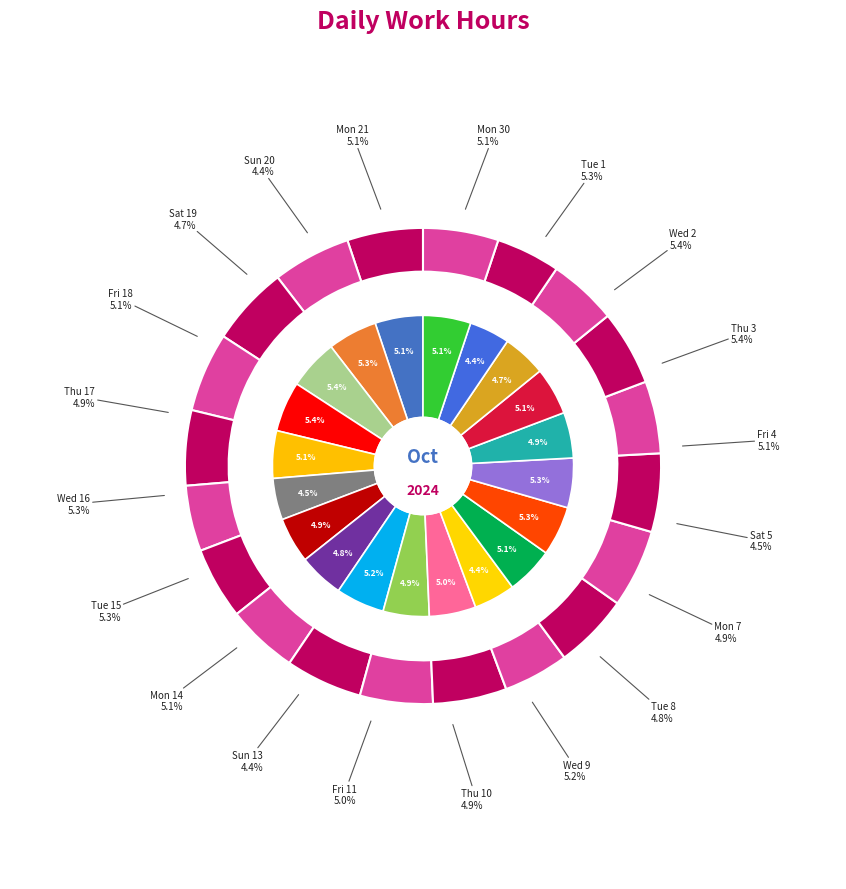

Rank the categories by value from highest to lowest.

Thu 3, Wed 2, Wed 16, Tue 15, Tue 1, Wed 9, Mon 30, Mon 21, Fri 4, Fri 18, Mon 14, Fri 11, Thu 10, Thu 17, Mon 7, Tue 8, Sat 19, Sat 5, Sun 13, Sun 20